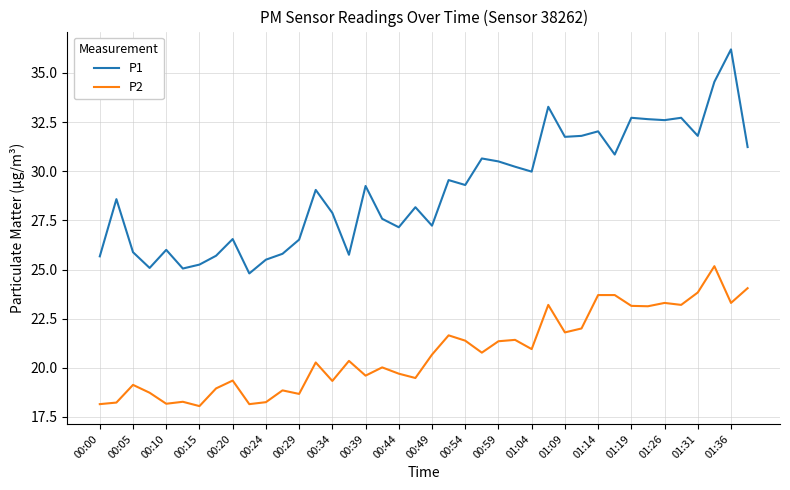

True or false: P1 and P2 cross at least once.

False